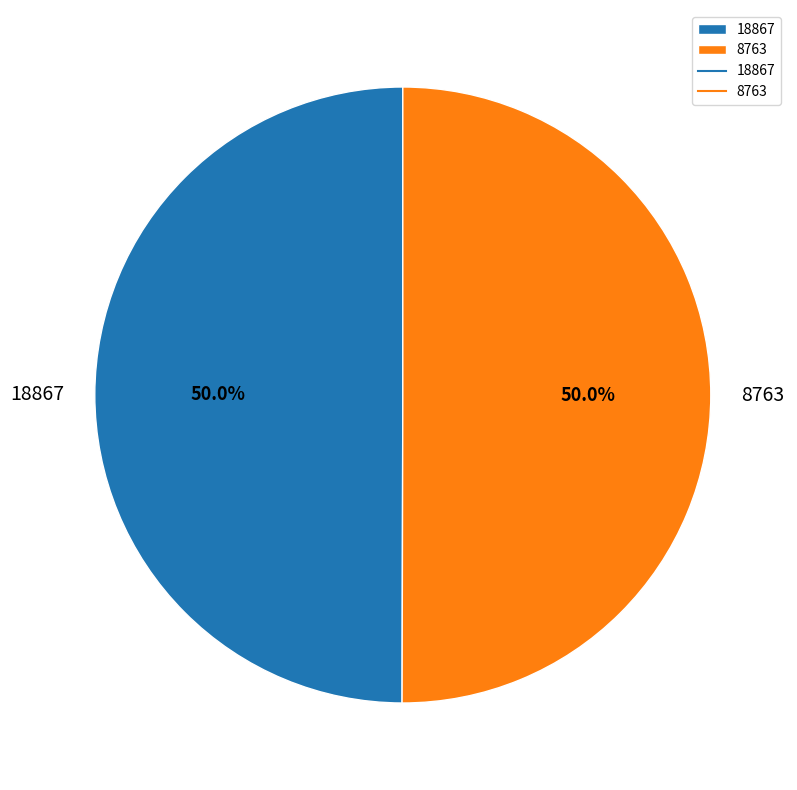

What percentage is the 18867 slice, to the nearest percent?

50%